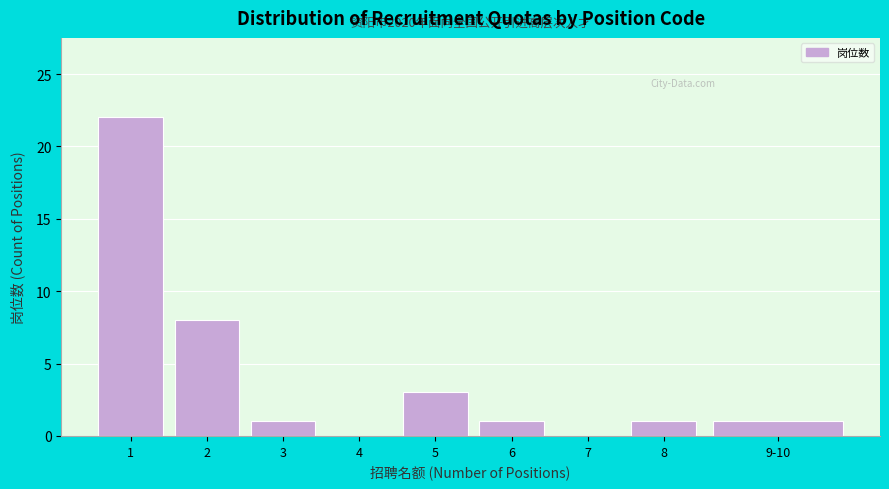

Reading left to right, what are all the values shown in this chart?

1=22	2=8	3=1	4=0	5=3	6=1	7=0	8=1	9-10=1